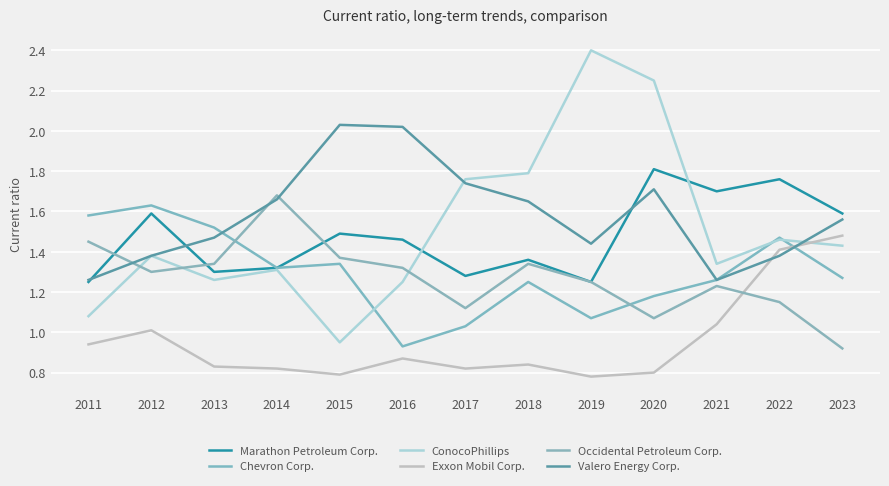

What is the value of the Chevron Corp. point at the 1st from the left?

1.6